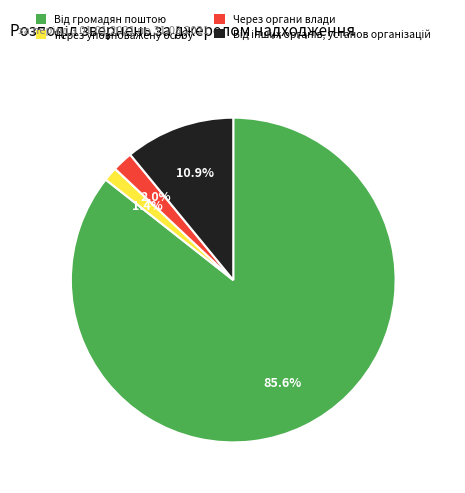

What percentage is NOT represented by Через органи влади?

98.0%